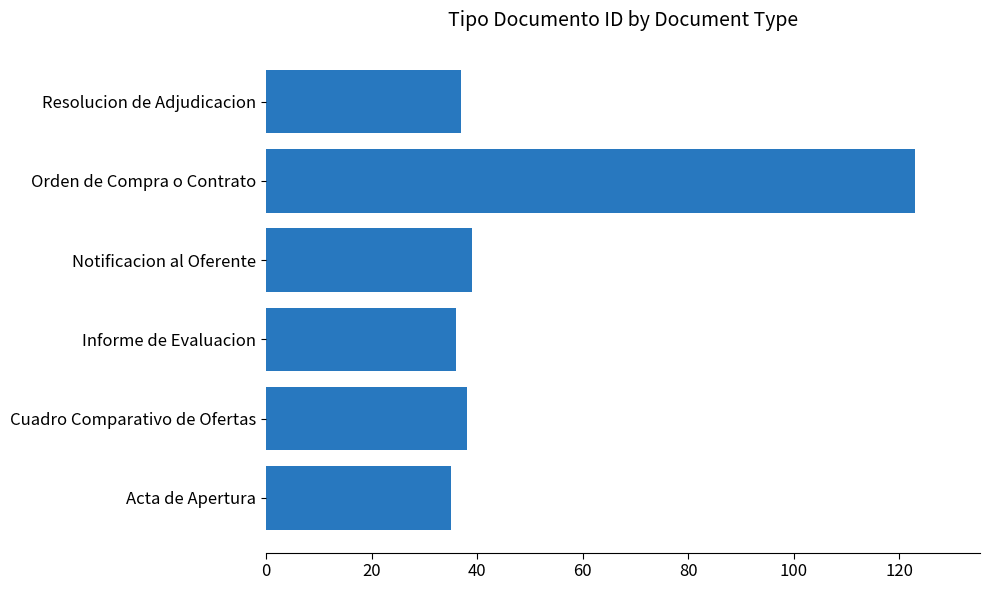

What is the ratio of the value at Orden de Compra o Contrato to the value at Informe de Evaluacion?

3.4